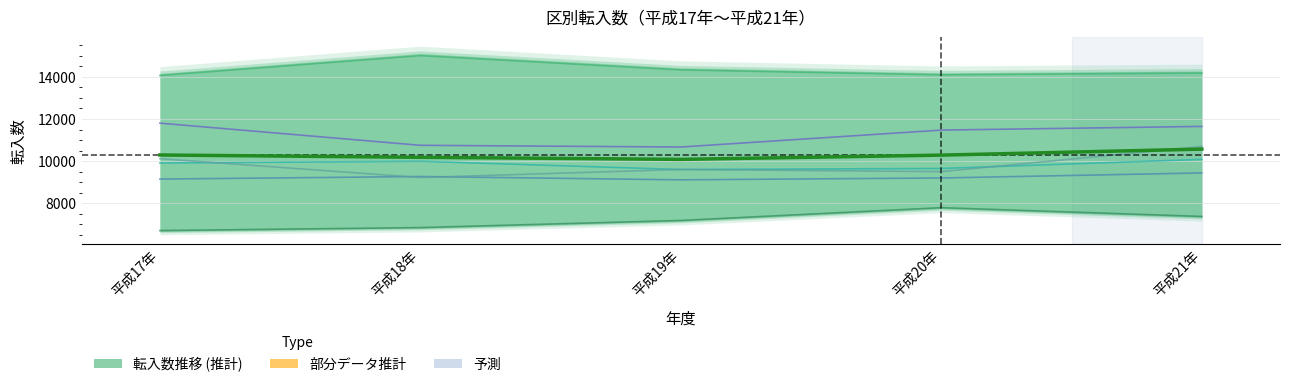

How many series are shown in this chart?

6